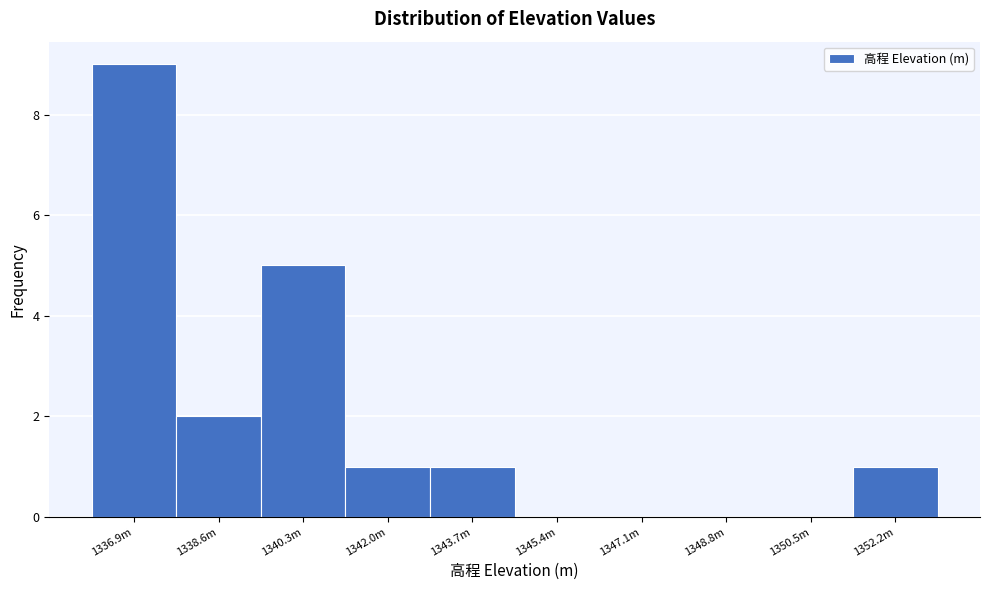

Reading left to right, extract all data points from this chart.

1336.9m=9	1338.6m=2	1340.3m=5	1342.0m=1	1343.7m=1	1345.4m=0	1347.1m=0	1348.8m=0	1350.5m=0	1352.2m=1